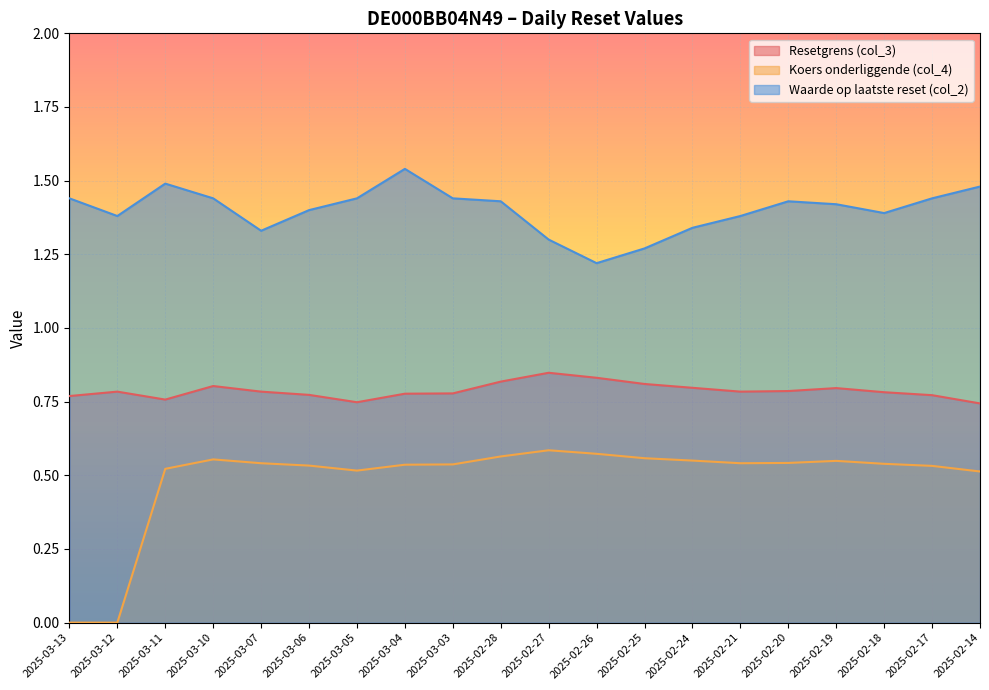

What is the difference between the highest and lowest values at 2025-03-07?

0.8